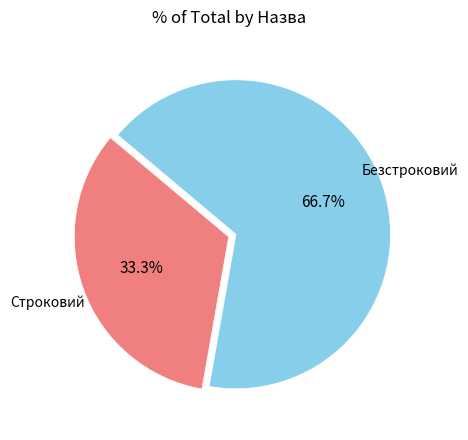

Approximately how many times larger is the value at Безстроковий compared to Строковий?

2.0